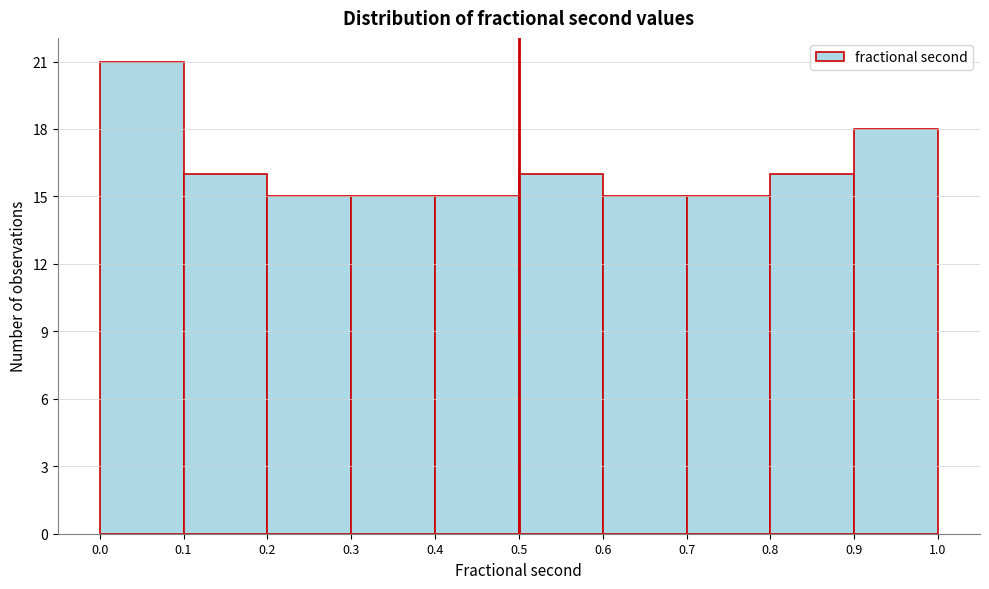

Reading left to right, transcribe this chart: for each bar, give the range it covers on the x-axis and its height. The values are not printed on the chart, so give them approximately, as read against the axis.

0.0 to 0.1: 21
0.1 to 0.2: 16
0.2 to 0.3: 15
0.3 to 0.4: 15
0.4 to 0.5: 15
0.5 to 0.6: 16
0.6 to 0.7: 15
0.7 to 0.8: 15
0.8 to 0.9: 16
0.9 to 1.0: 18